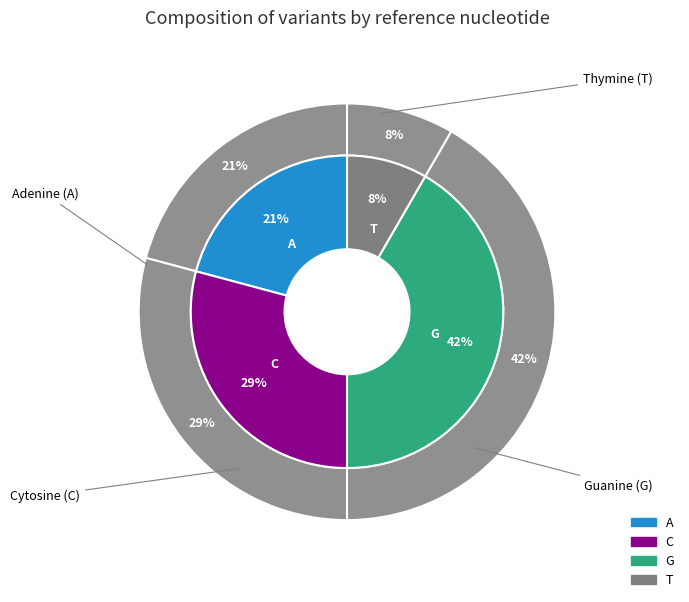

Combined, do C and A account for over 50%?

No